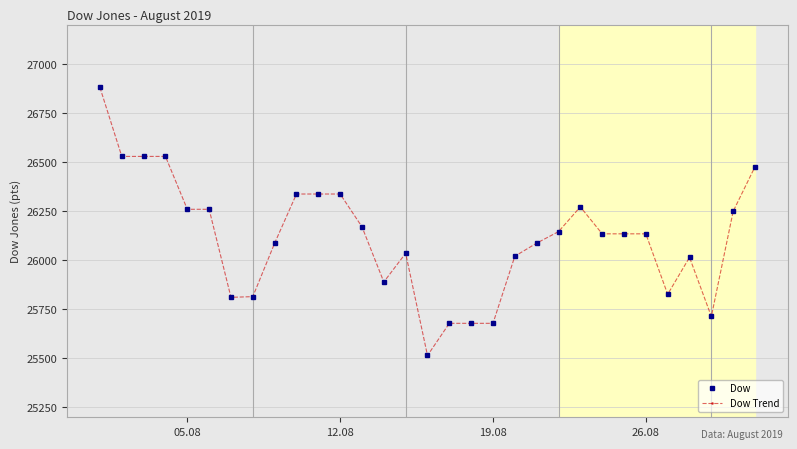

At how many categories does at least one series exceed 26543?

1